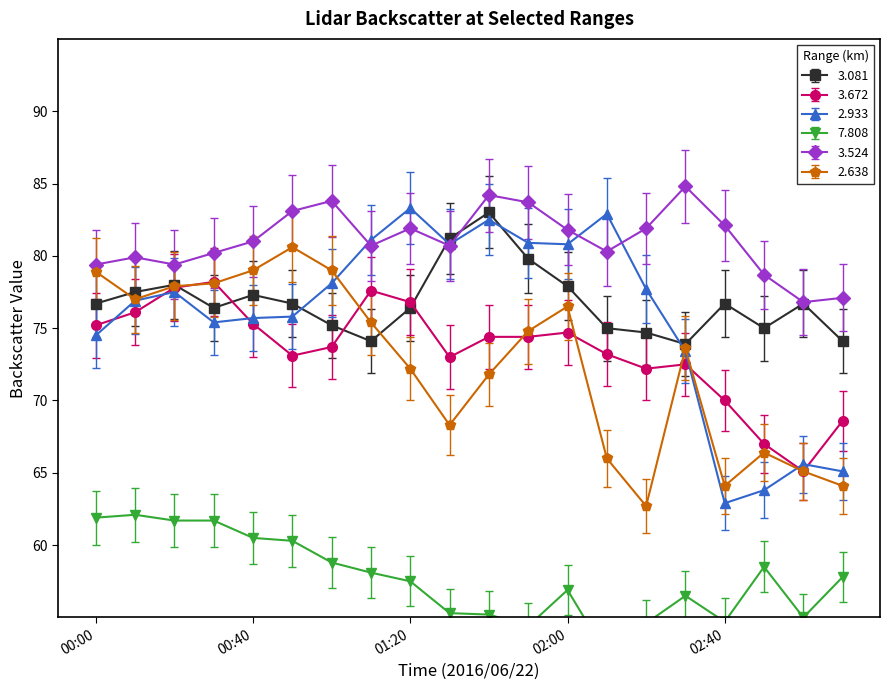

The 2.933 series shows 77.5 at 00:20. True or false?

True